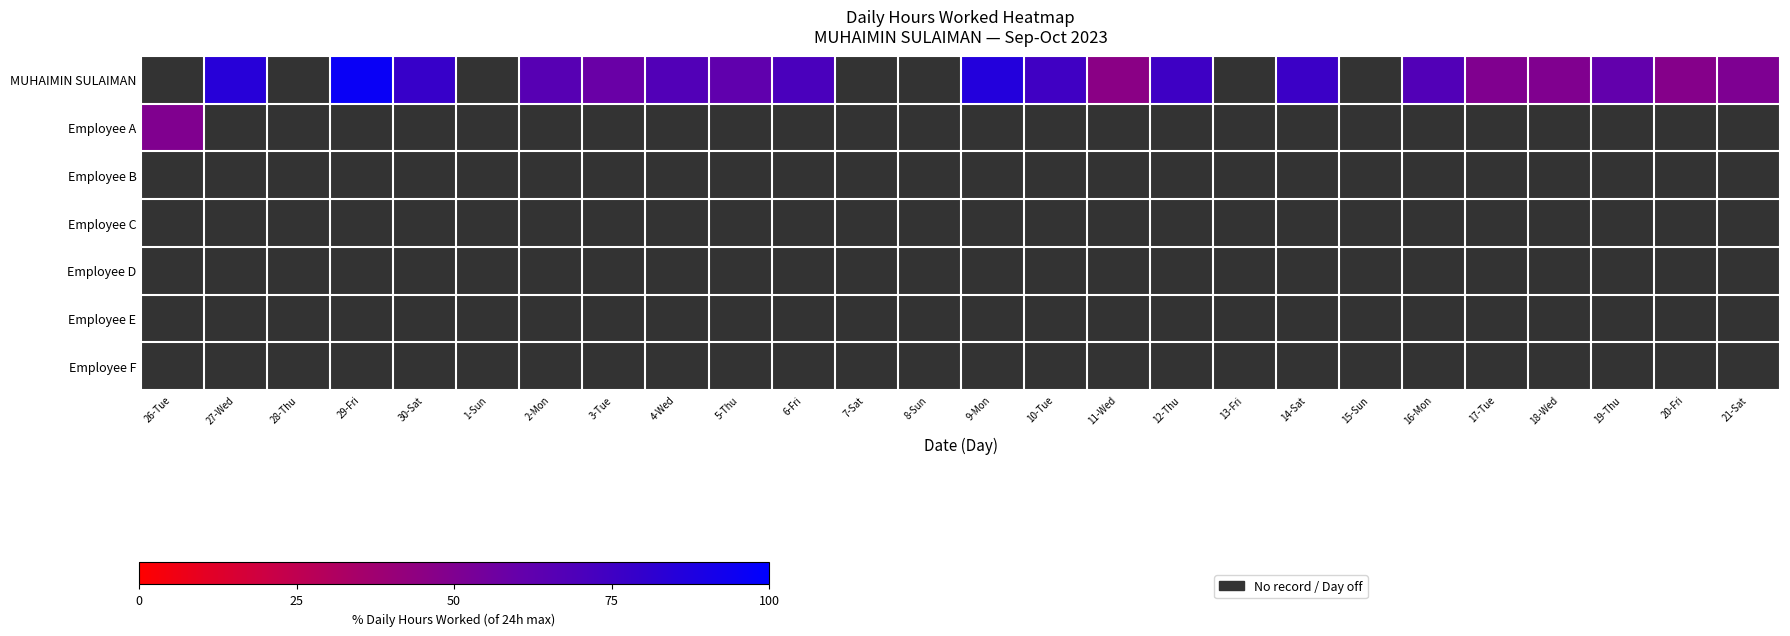

List the series in order of their peak value, highest first.

MUHAIMIN SULAIMAN, Employee A, Employee B, Employee C, Employee D, Employee E, Employee F